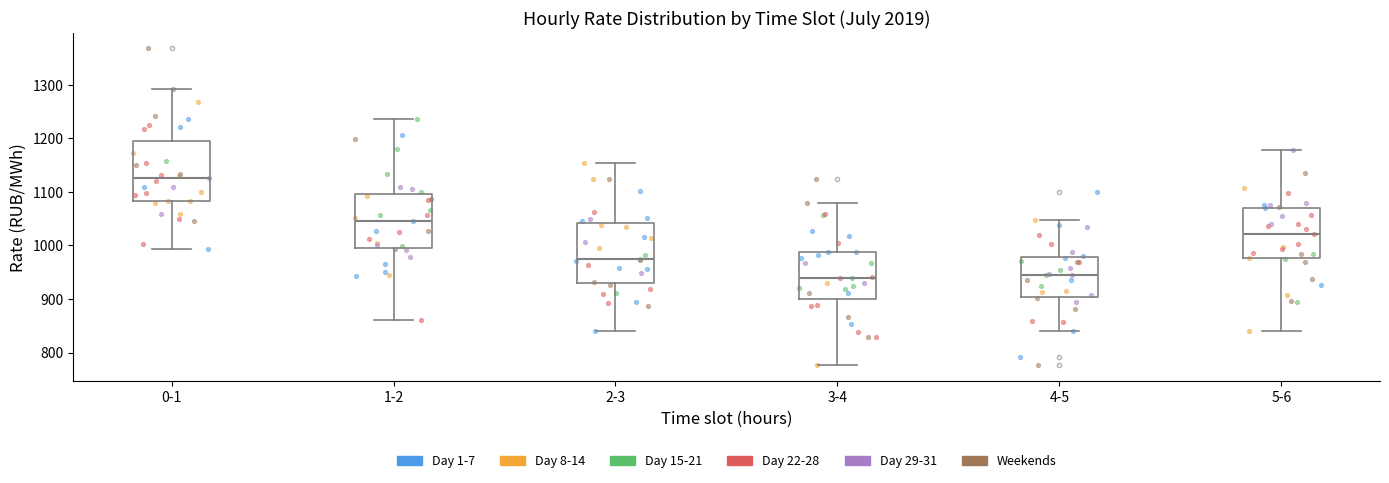

Reading left to right, read every box against the y-axis: the position of its median line, the range the box covers, and the ends of its whiskers. The values are not printed on the chart, so give them approximately, as read against the axis.

0-1: median 1130, box 1080 to 1200, whiskers 990 to 1290
1-2: median 1050, box 1000 to 1100, whiskers 860 to 1240
2-3: median 970, box 930 to 1040, whiskers 840 to 1150
3-4: median 940, box 900 to 990, whiskers 780 to 1080
4-5: median 950, box 900 to 980, whiskers 840 to 1050
5-6: median 1020, box 980 to 1070, whiskers 840 to 1180